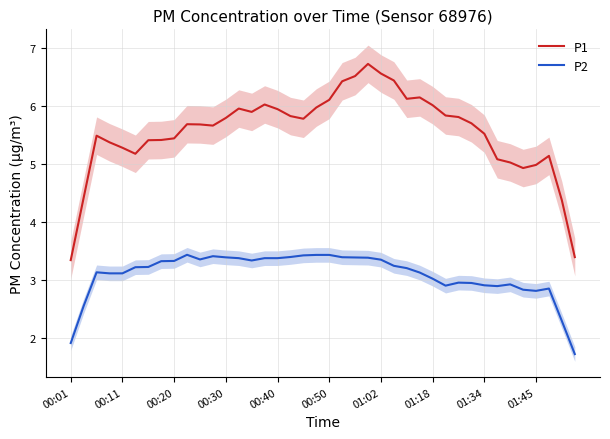

What is the minimum value for P2?

1.7